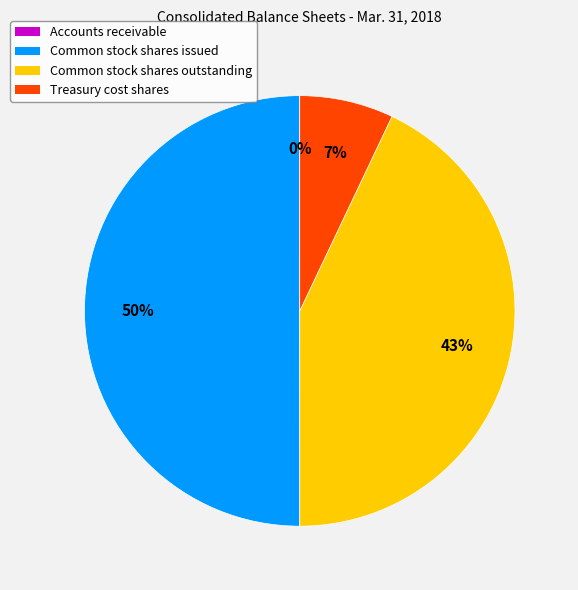

Does Common stock shares outstanding represent more than half of the total?

No